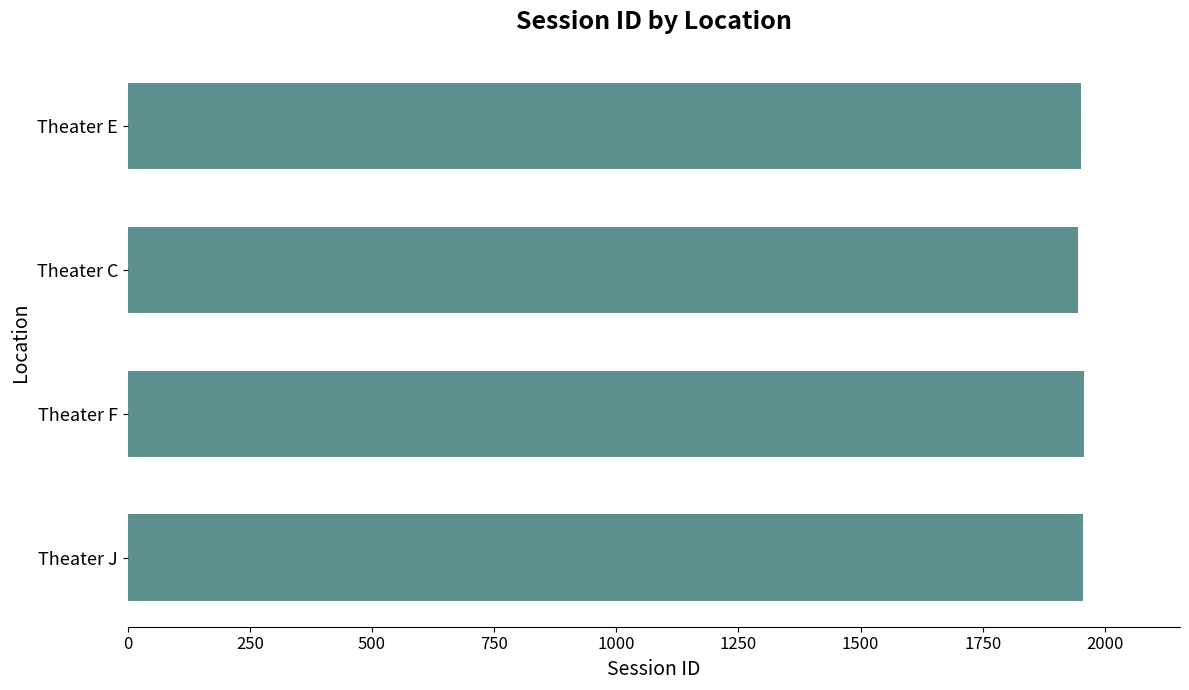

What is the average value?

1953